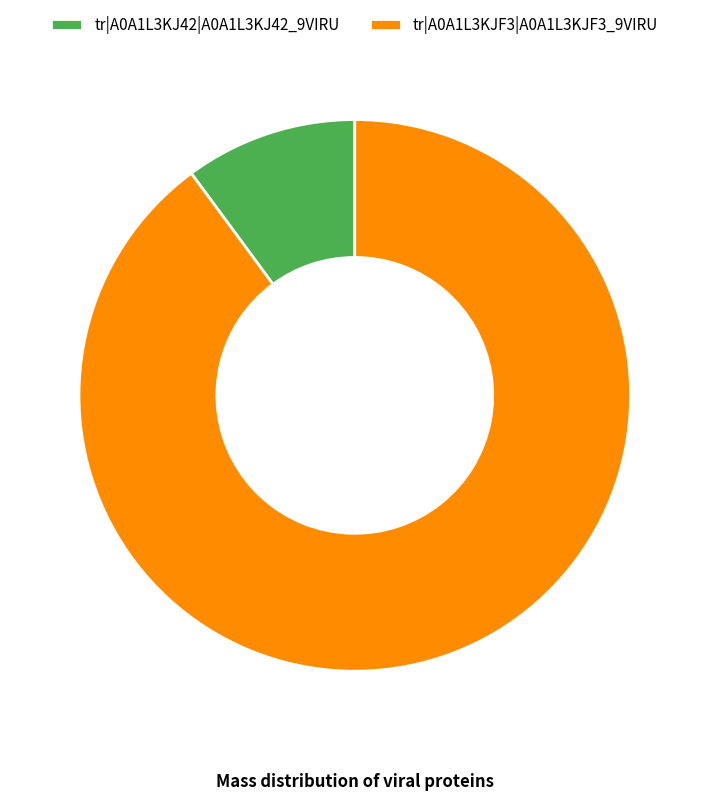

Is there a majority slice in this chart?

Yes